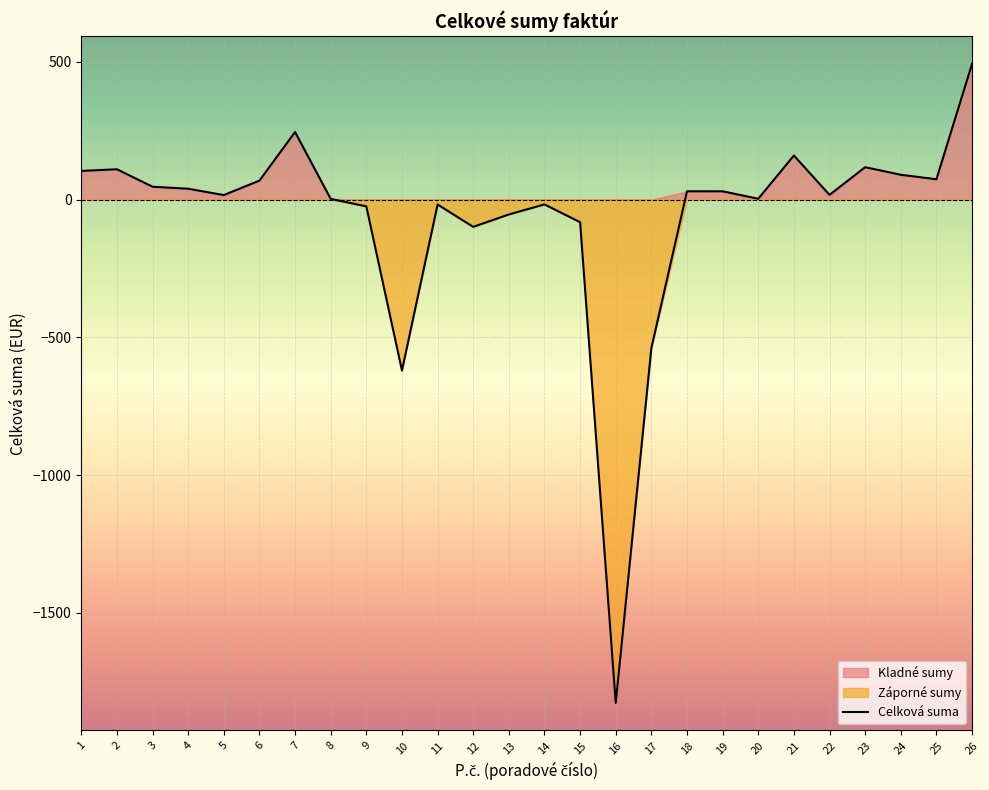

Where does the data first go above 29?

1